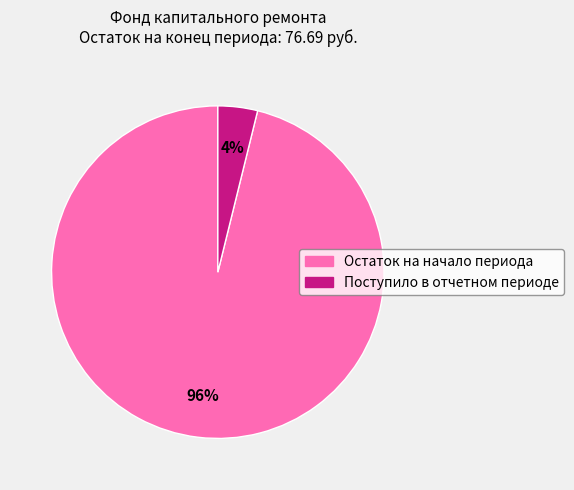

To the nearest percent, what is the average slice percentage?

50%